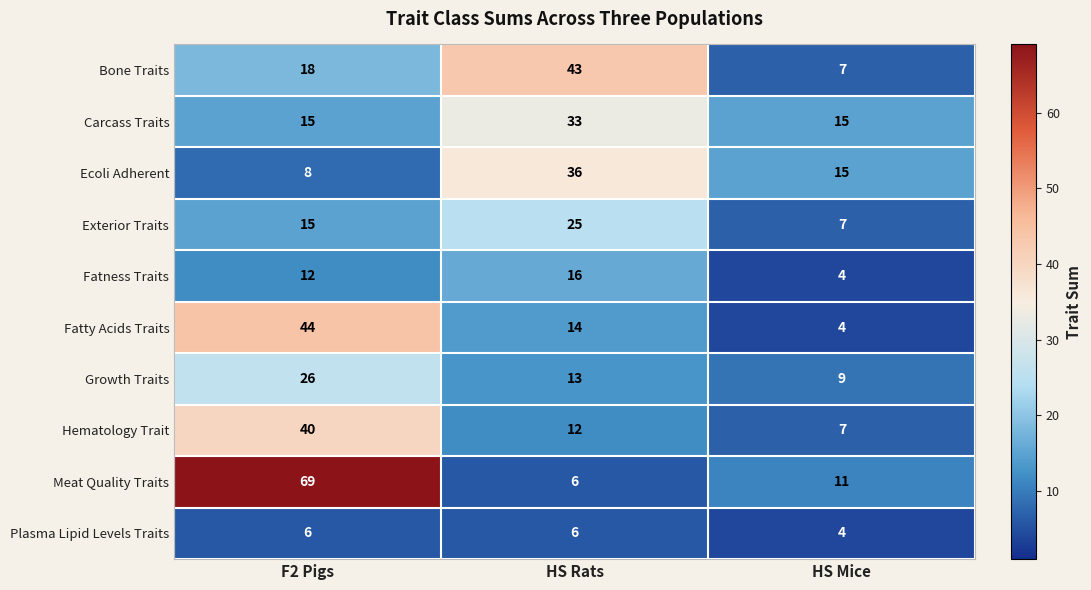

At which label is Bone Traits closest to 25?

F2 Pigs